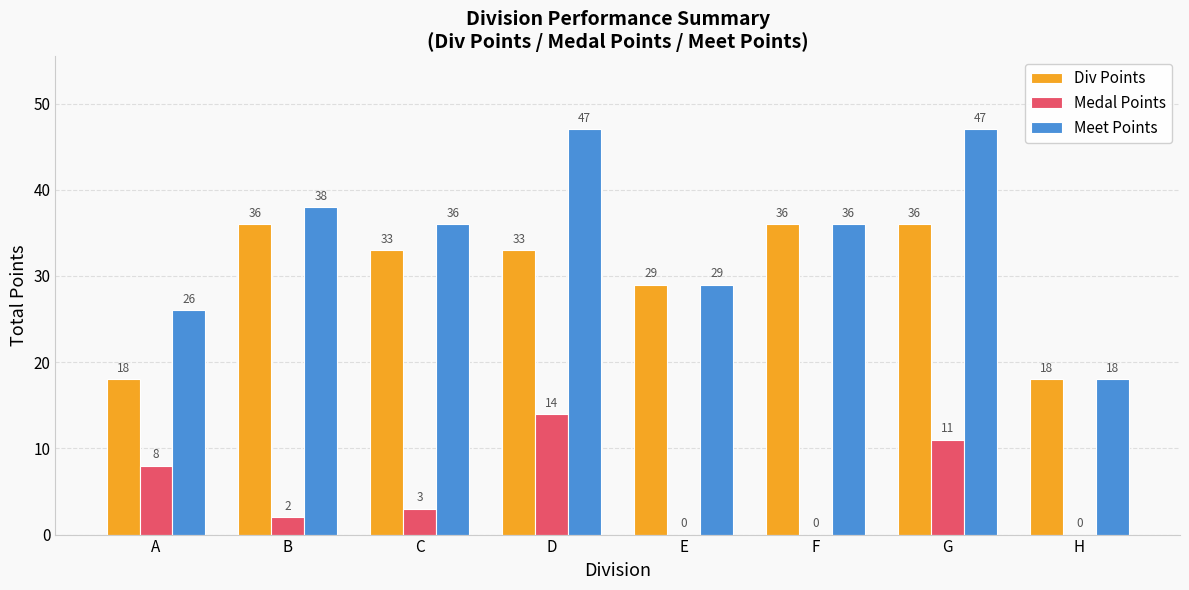

Does the chart contain stacked bars?

No